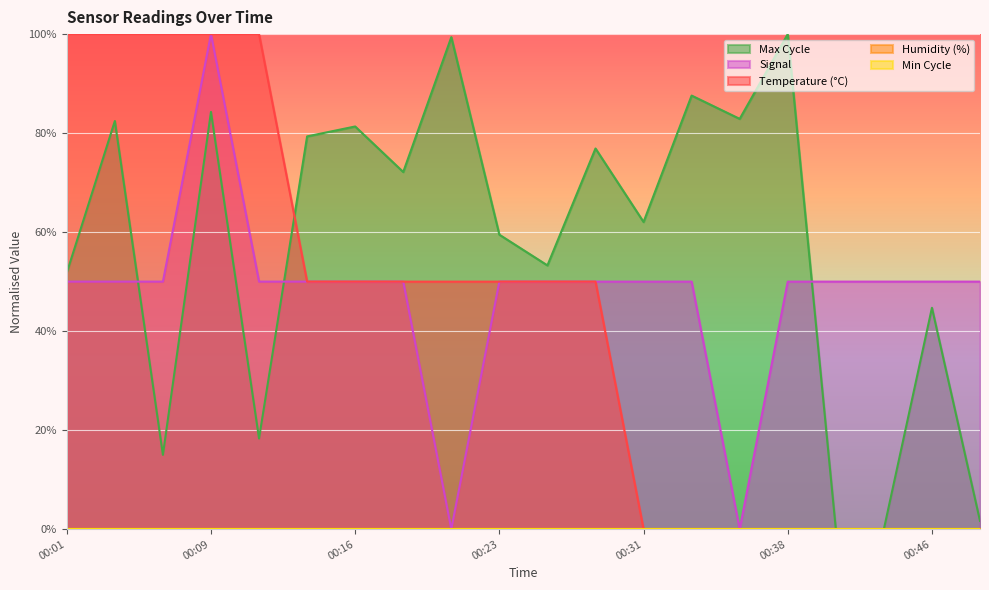

How many values in Temp are above zero?

12